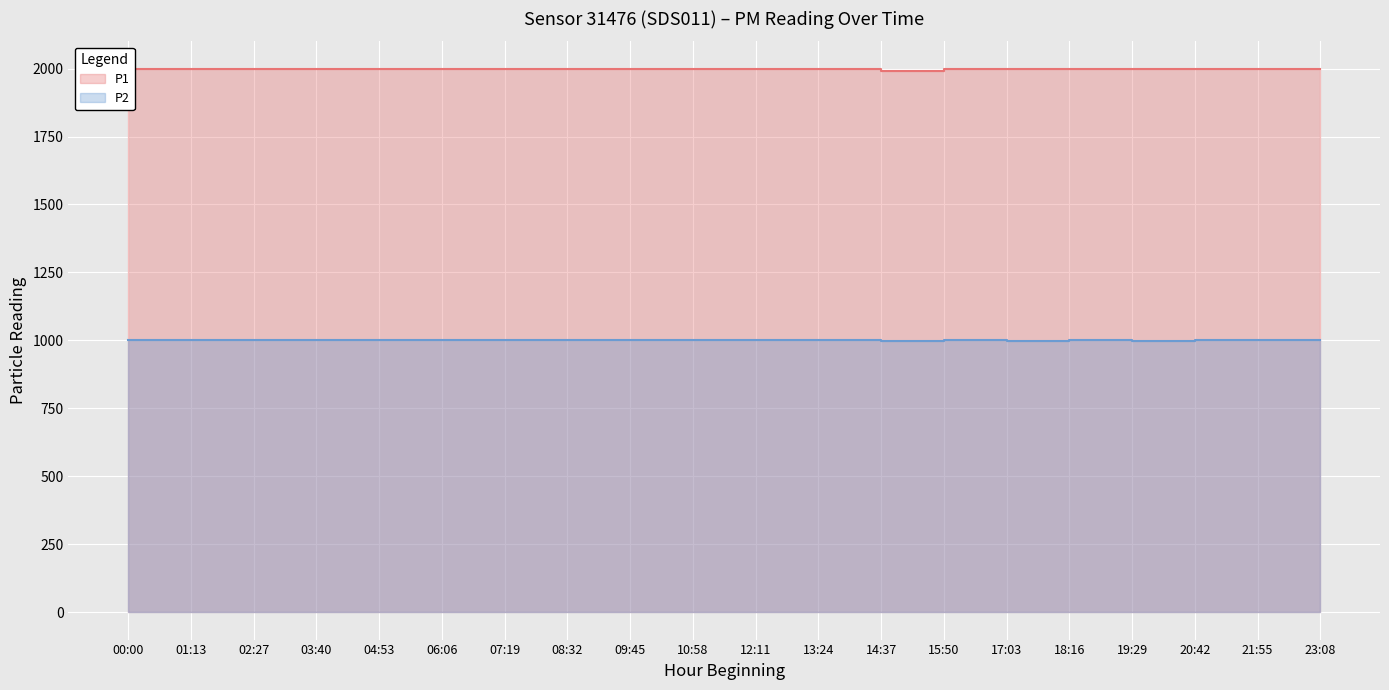

What value does the P2 series have at 18:16?

999.9